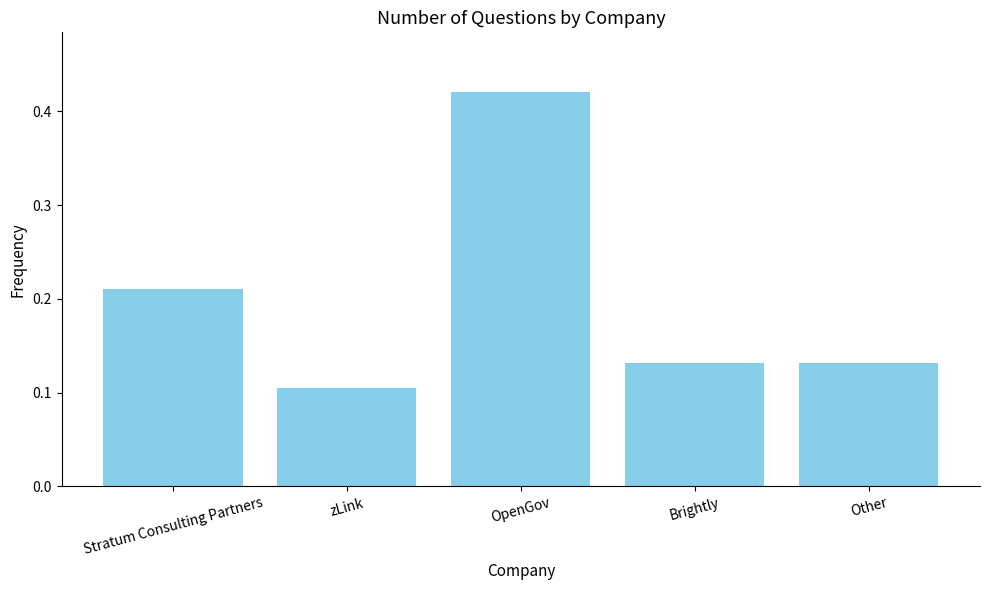

What position from the left is zLink?

2